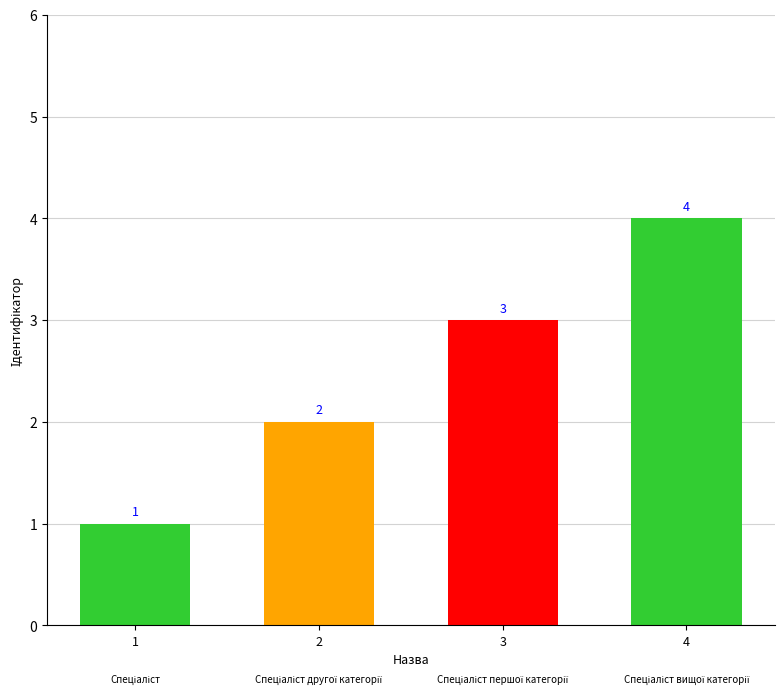

Between 2 and 3, which is larger?

3